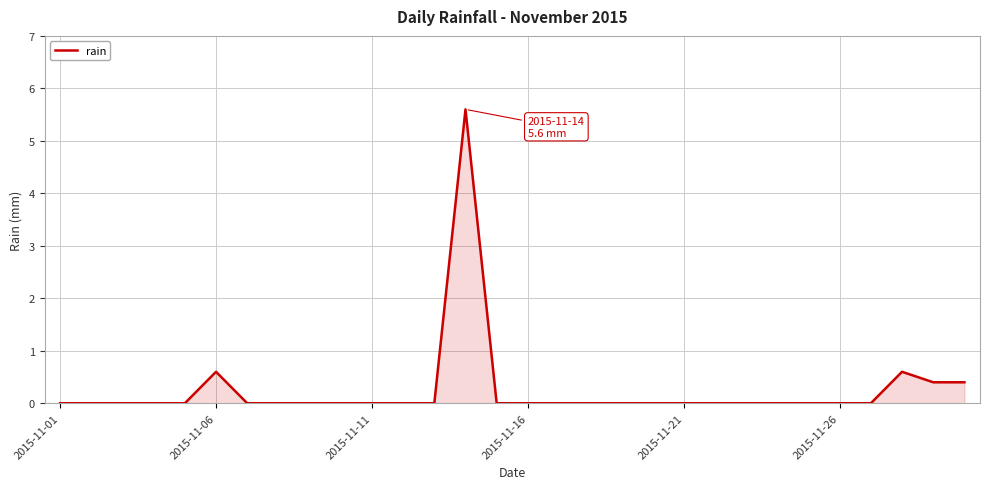

What is the difference between the maximum and minimum values?

5.6